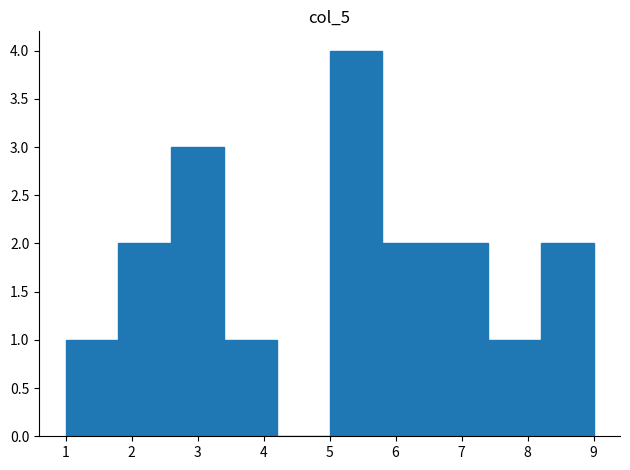

Reading left to right, transcribe this chart: for each bar, give the range it covers on the x-axis and its height. The values are not printed on the chart, so give them approximately, as read against the axis.

1.0 to 1.8: 1
1.8 to 2.6: 2
2.6 to 3.4: 3
3.4 to 4.2: 1
4.2 to 5.0: 0
5.0 to 5.8: 4
5.8 to 6.6: 2
6.6 to 7.4: 2
7.4 to 8.2: 1
8.2 to 9.0: 2